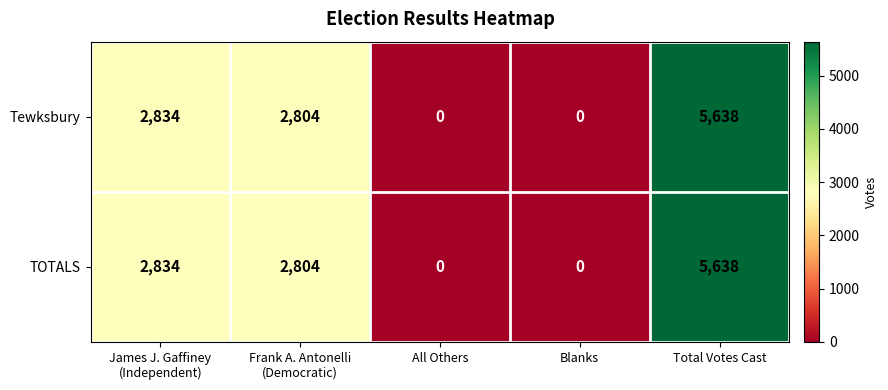

At which category is the sum across all series the highest?

Total Votes Cast